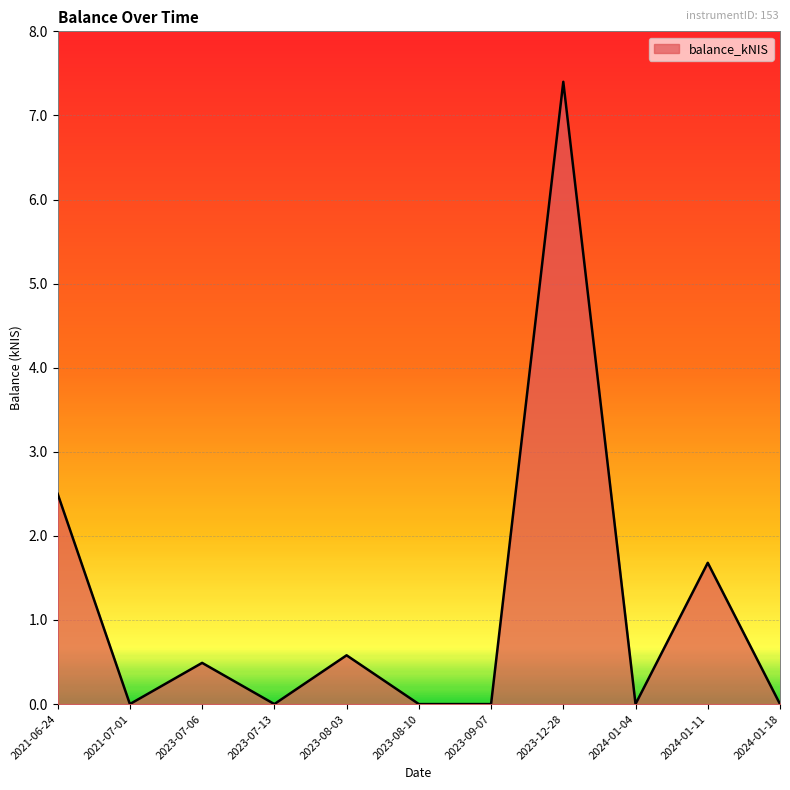

At which category does the chart reach its peak across all series?

2023-12-28